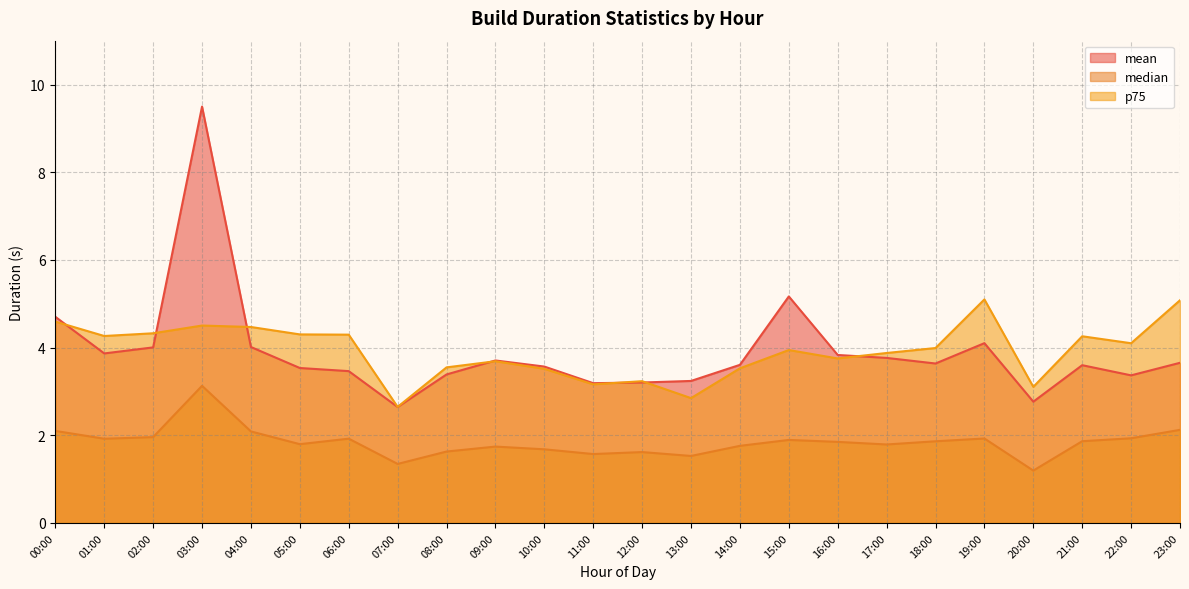

What is the label of the 17th point from the left?

16:00